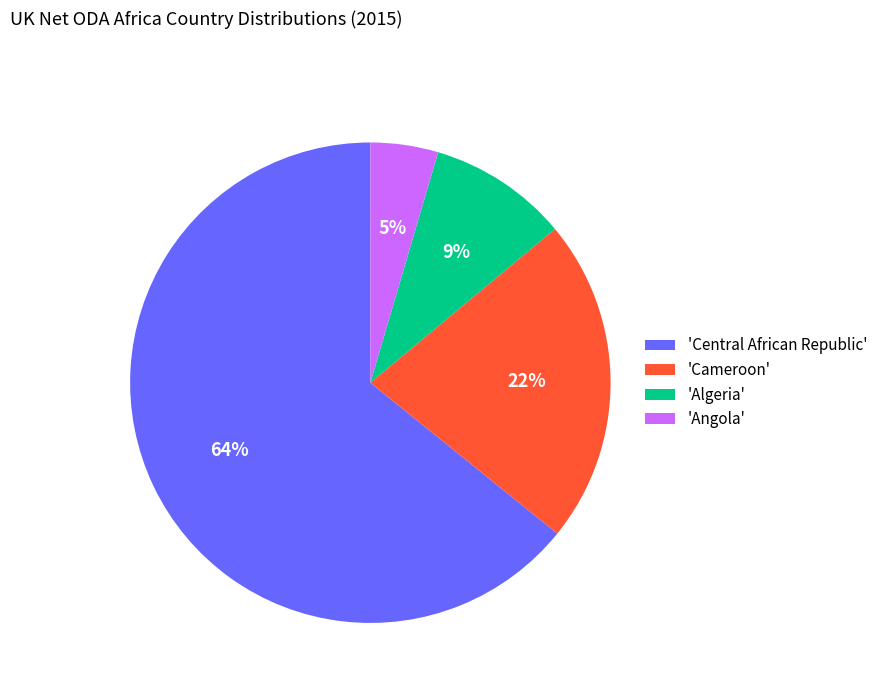

Which slice represents more than half of the pie?

'Central African Republic'